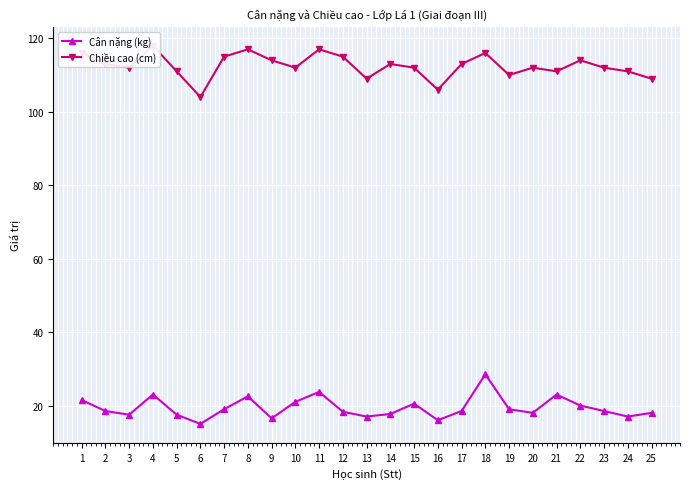

True or false: Cân nặng (kg) and Chiều cao (cm) cross at least once.

False